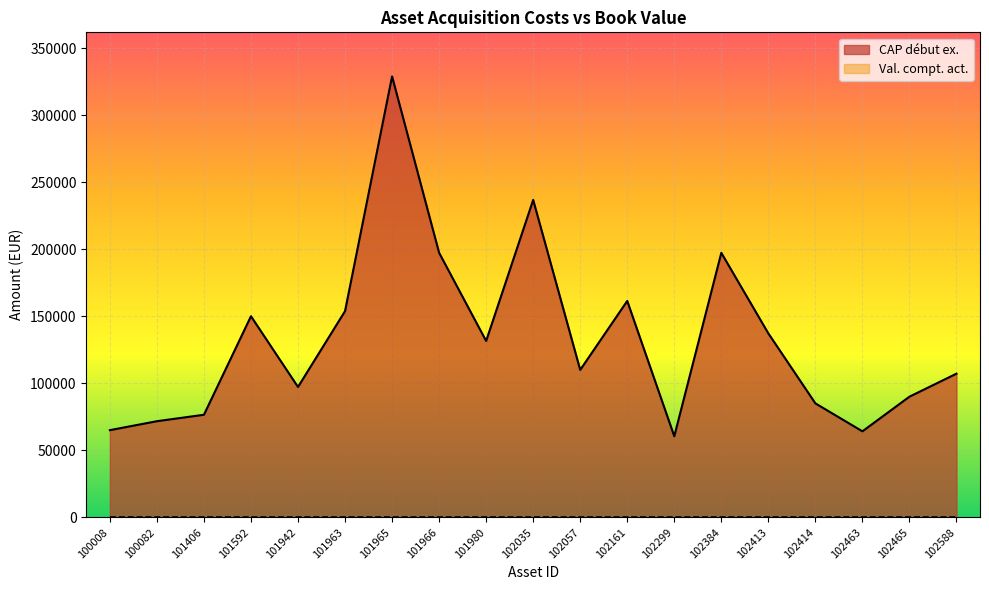

Which label corresponds to the largest value in the chart?

101965